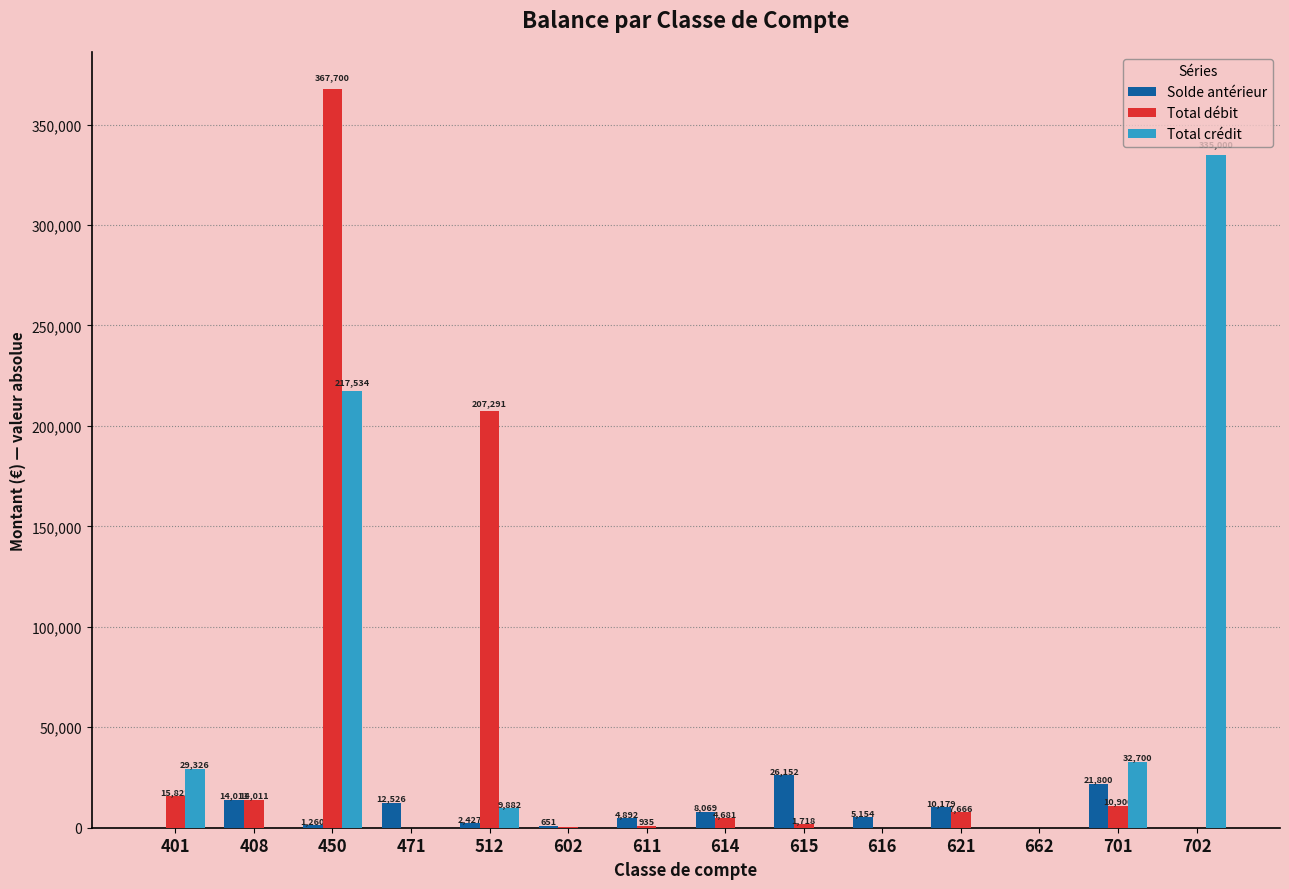

At which category does the chart reach its peak across all series?

450